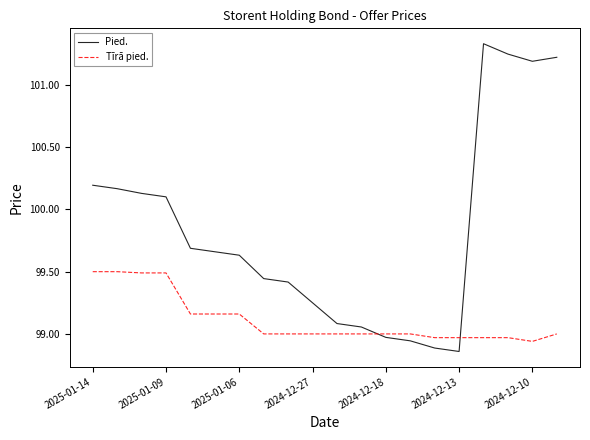

What is the difference between the maximum and minimum values in the Pied. series?

2.5